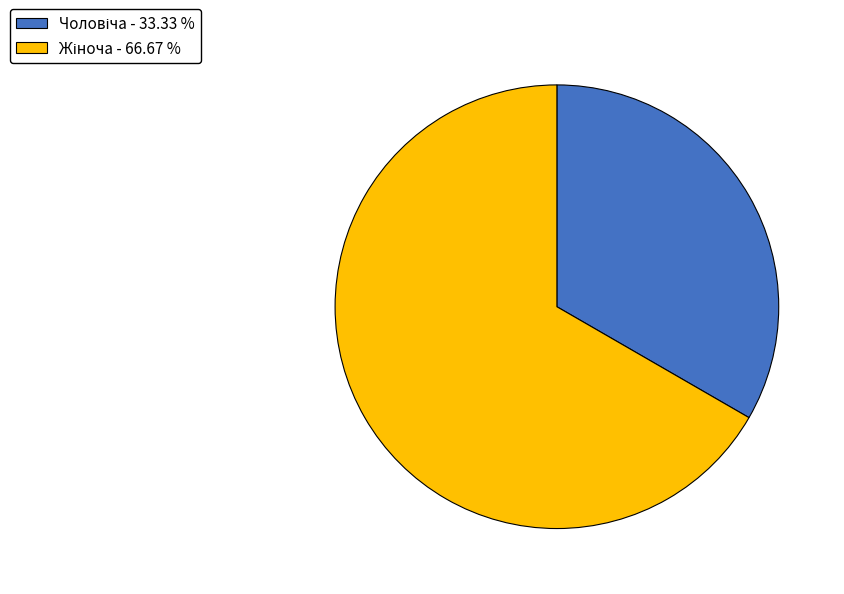

Is there a majority slice in this chart?

Yes